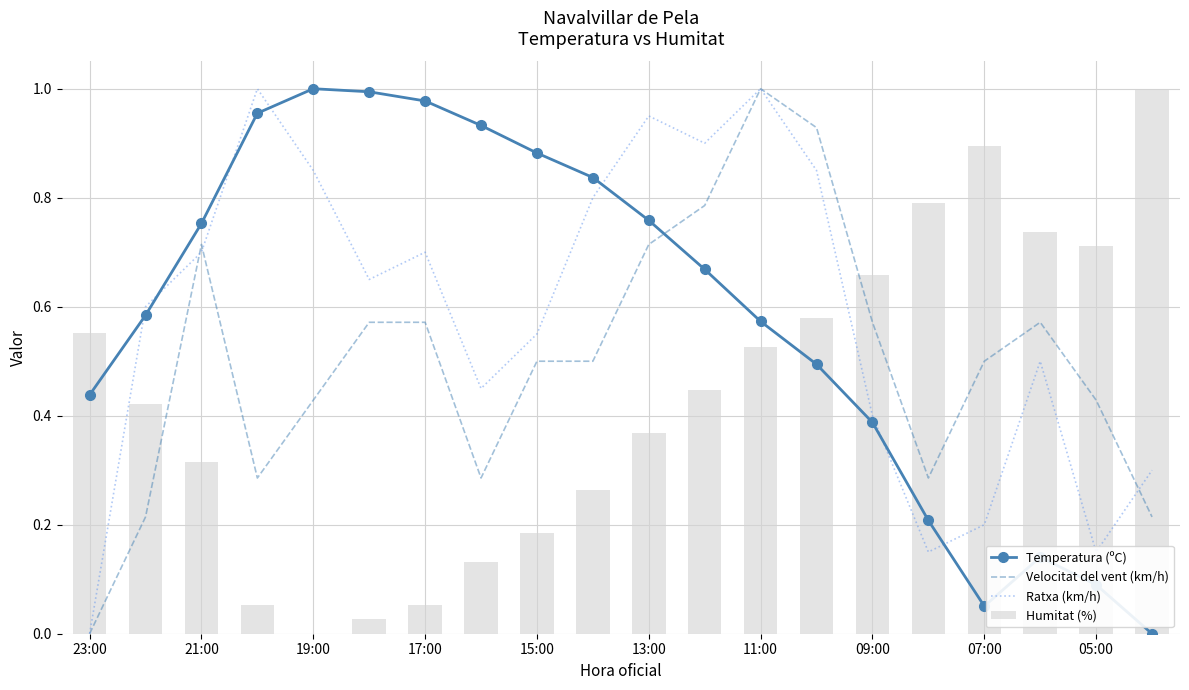

Is it true that Humitat (%) equals 0.3 at 15:00?

False